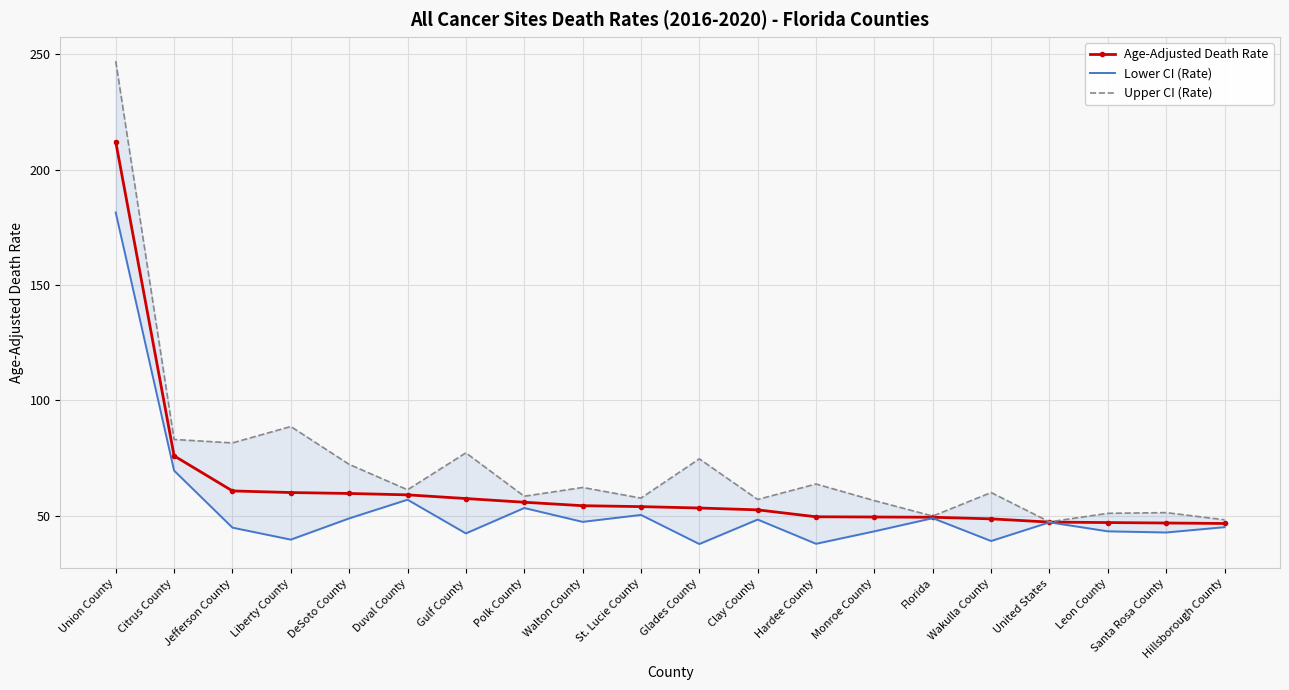

Which series has the largest range (max minus min)?

Upper CI (Rate)